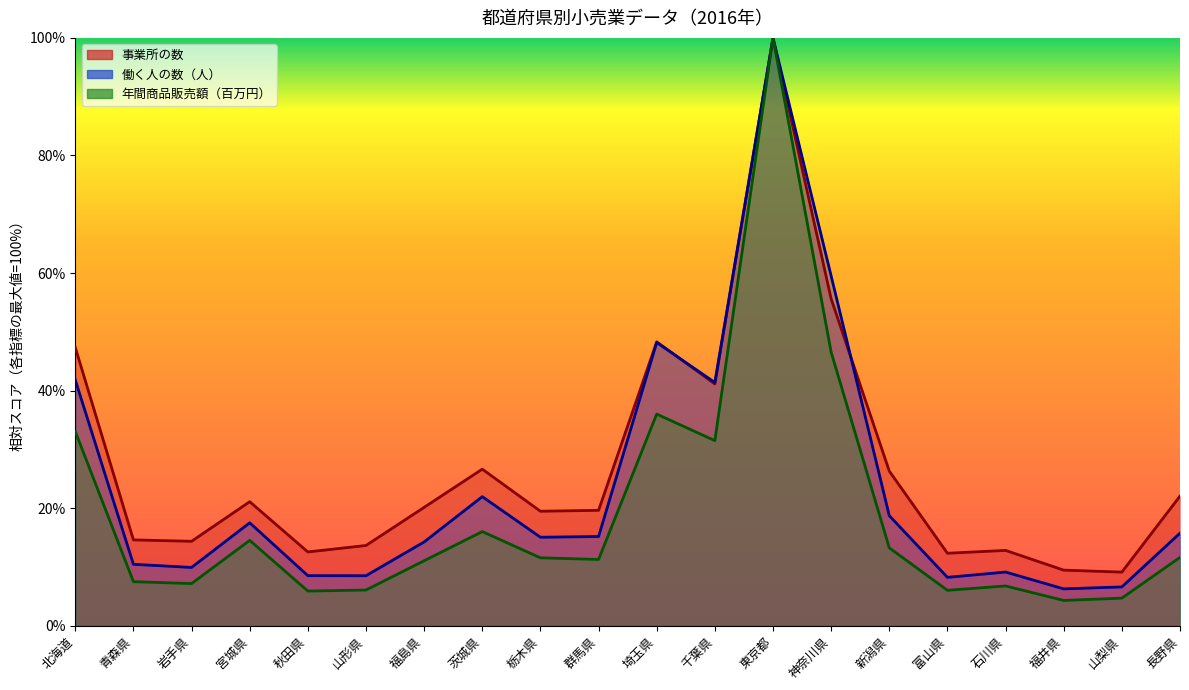

After their last crossing, which series has the higher values: 働く人の数（line） or 事業所の数（line）?

事業所の数（line）